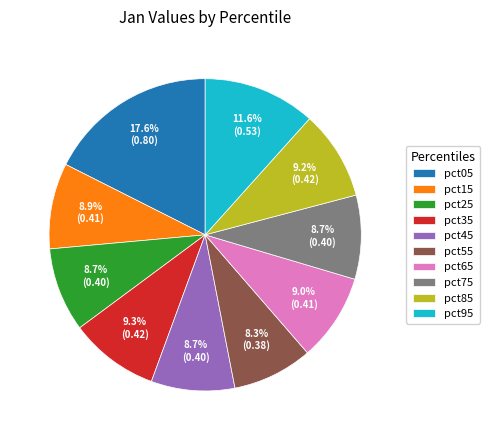

To the nearest percent, what is the combined percentage of pct85 and pct15?

18%